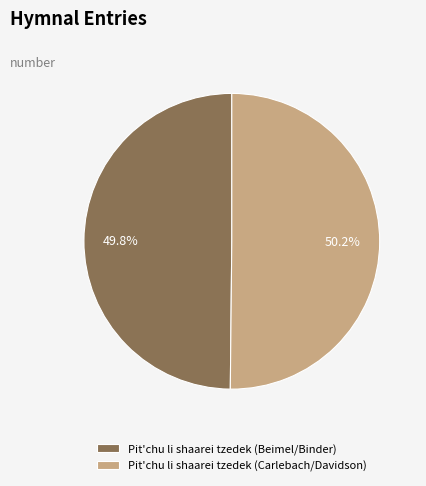

How many slices are in this pie chart?

2